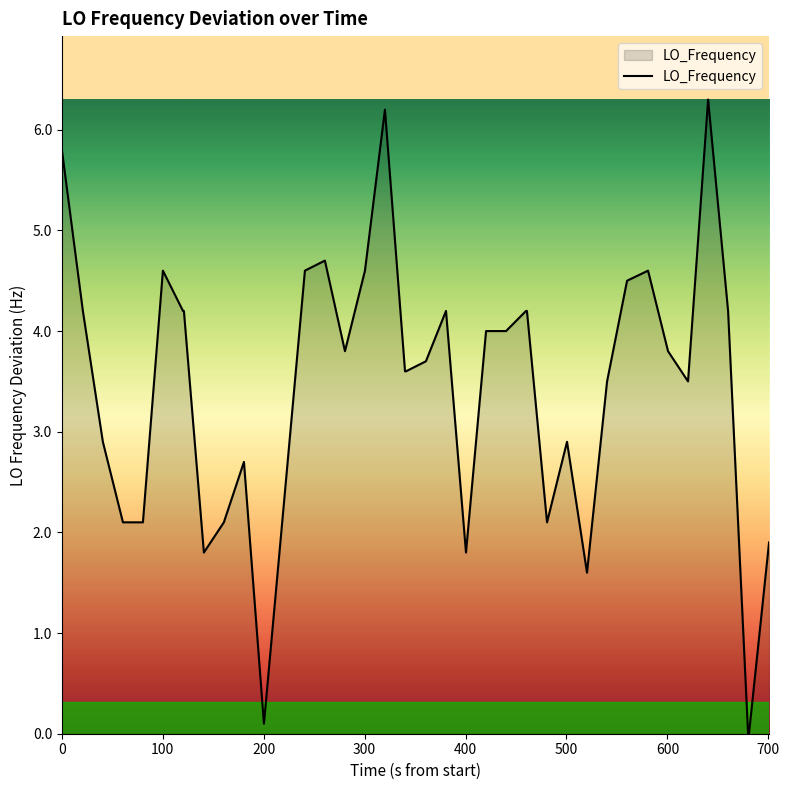

Does the chart have visible grid lines?

No